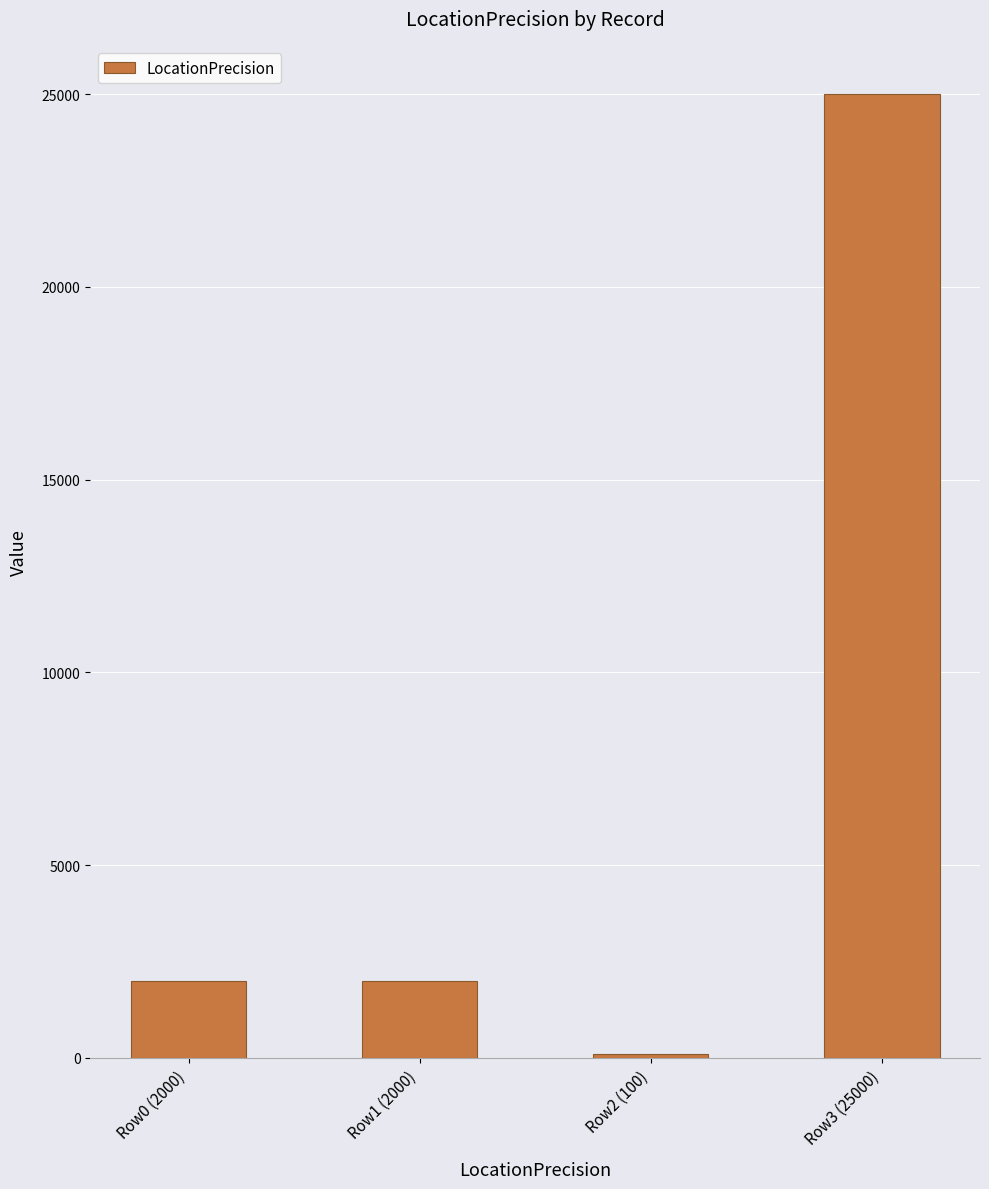

What is the change in value from Row1 (2000) to Row3 (25000)?

+23000